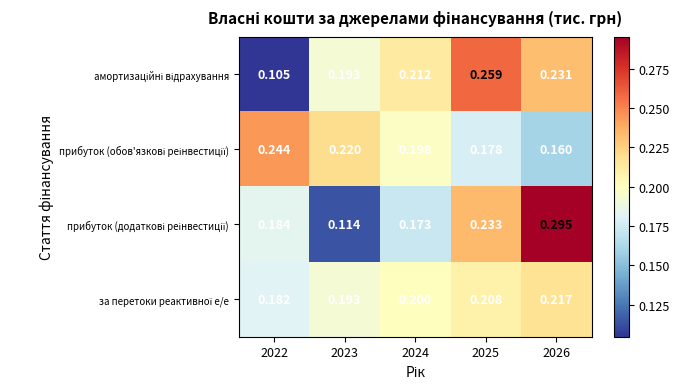

Count the number of categories in the chart.

5